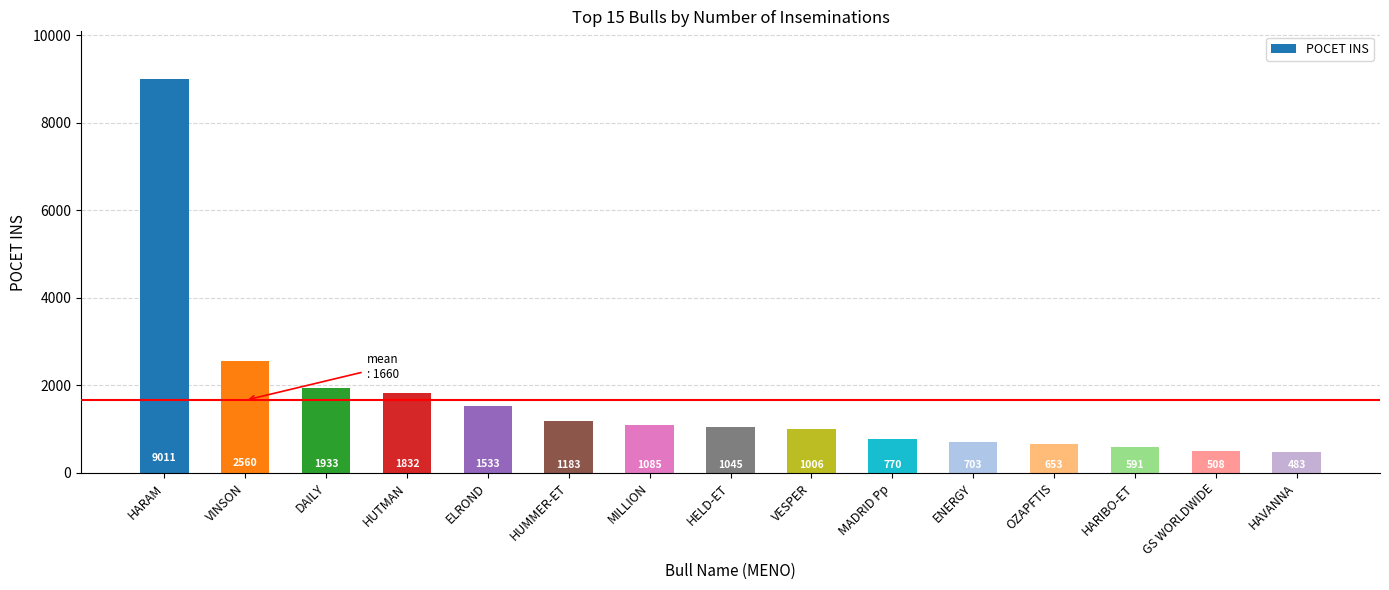

What is the change in value from DAILY to HARIBO-ET?

-1342